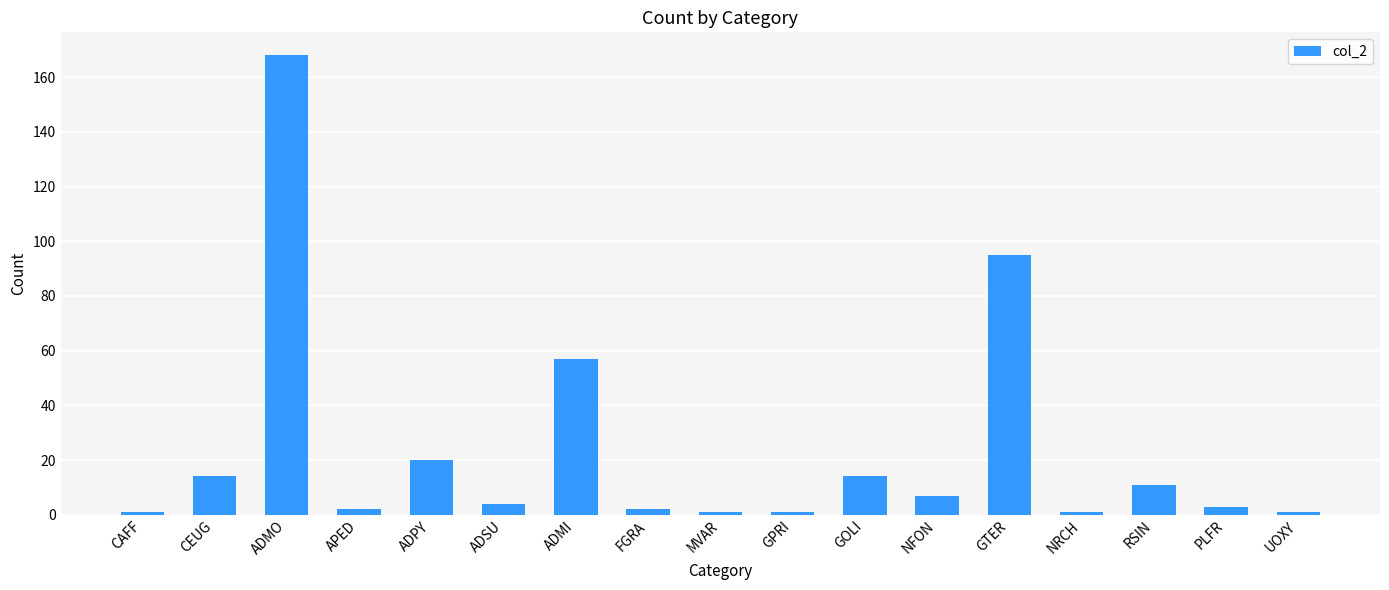

What is the change in value from ADSU to ADMI?

+53